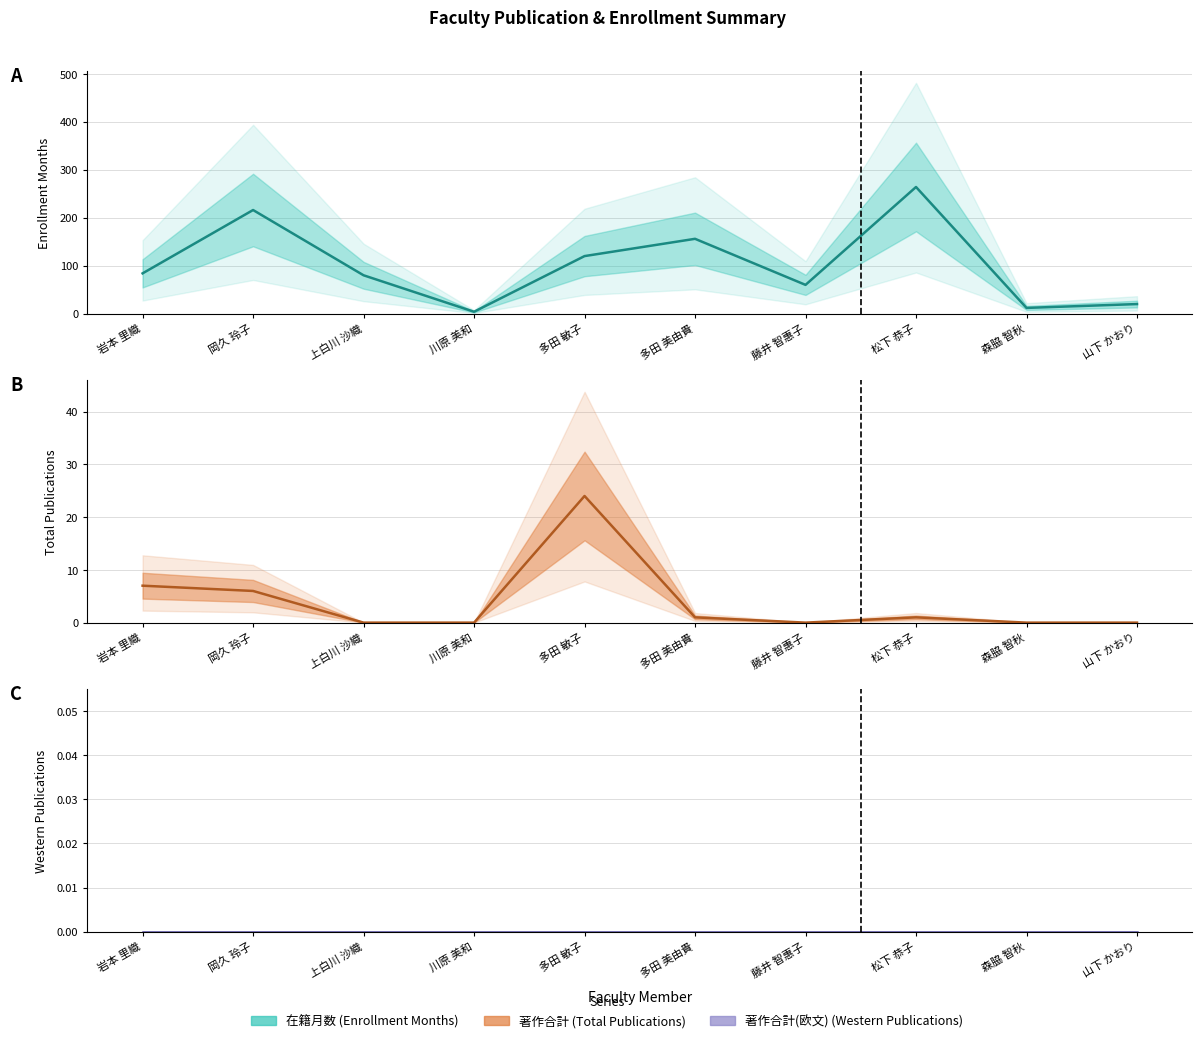

True or false: 著作合計(欧文) (central) has more than 1 interior local peaks.

False